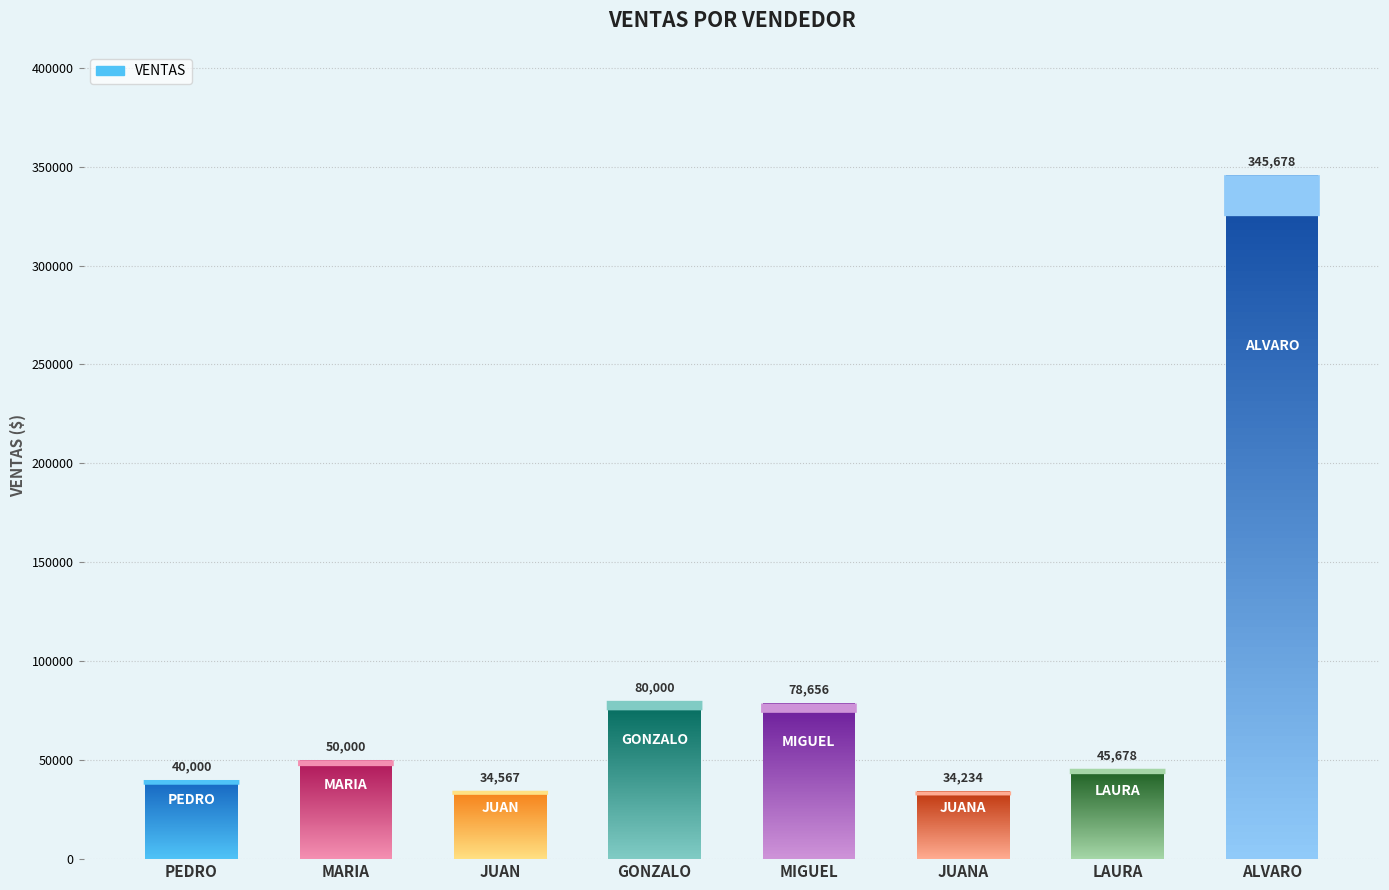

Where is the data nearest to the value 189956?

GONZALO